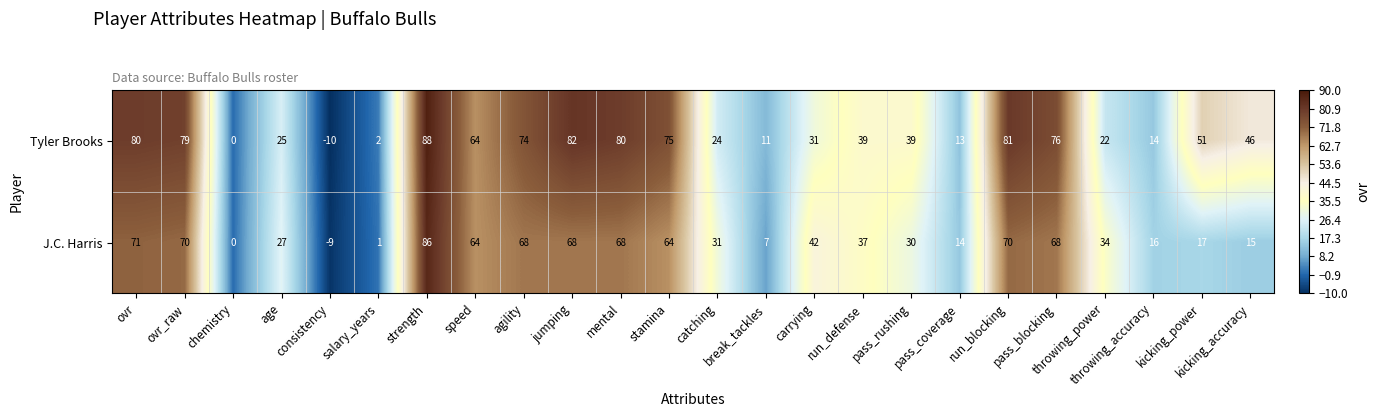

Rank the series by their average value, from lowest to highest.

J.C. Harris, Tyler Brooks